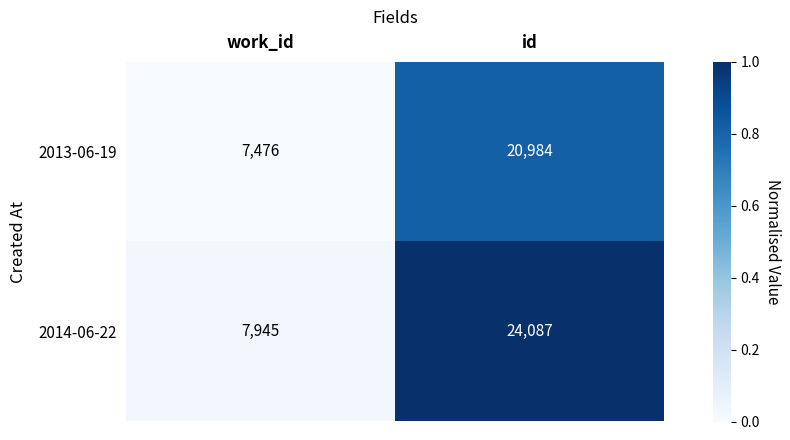

Which series has the widest spread of values?

2014-06-22